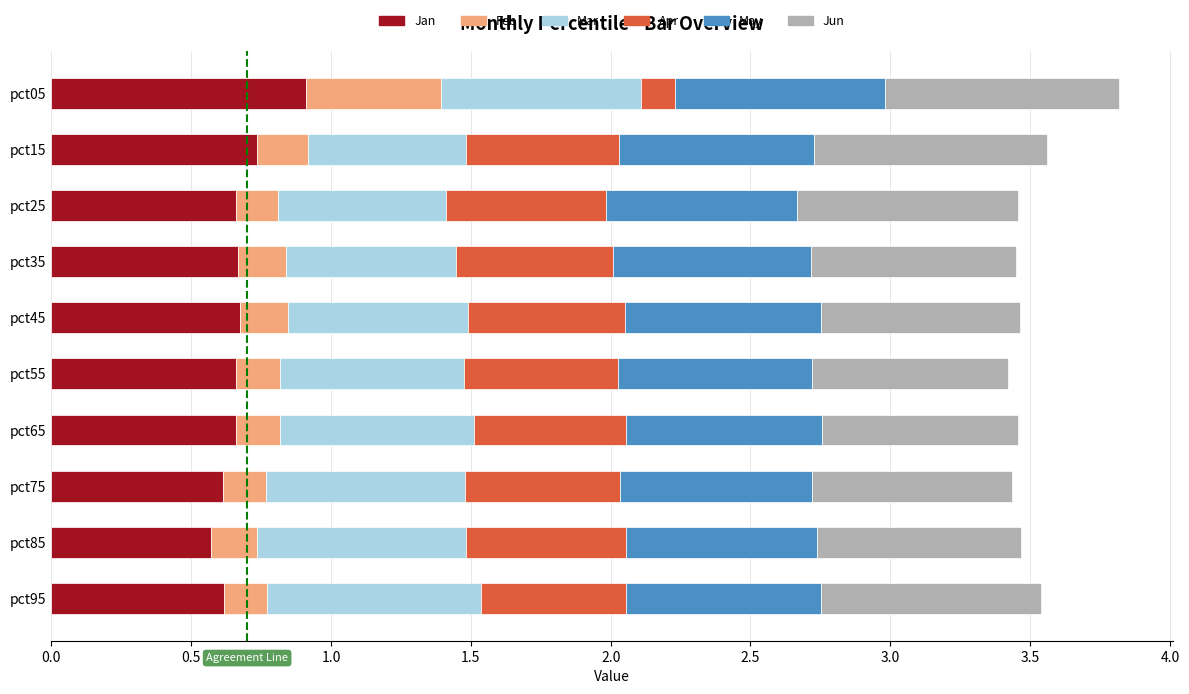

The value of Jan at pct55 is 1.0. True or false?

False